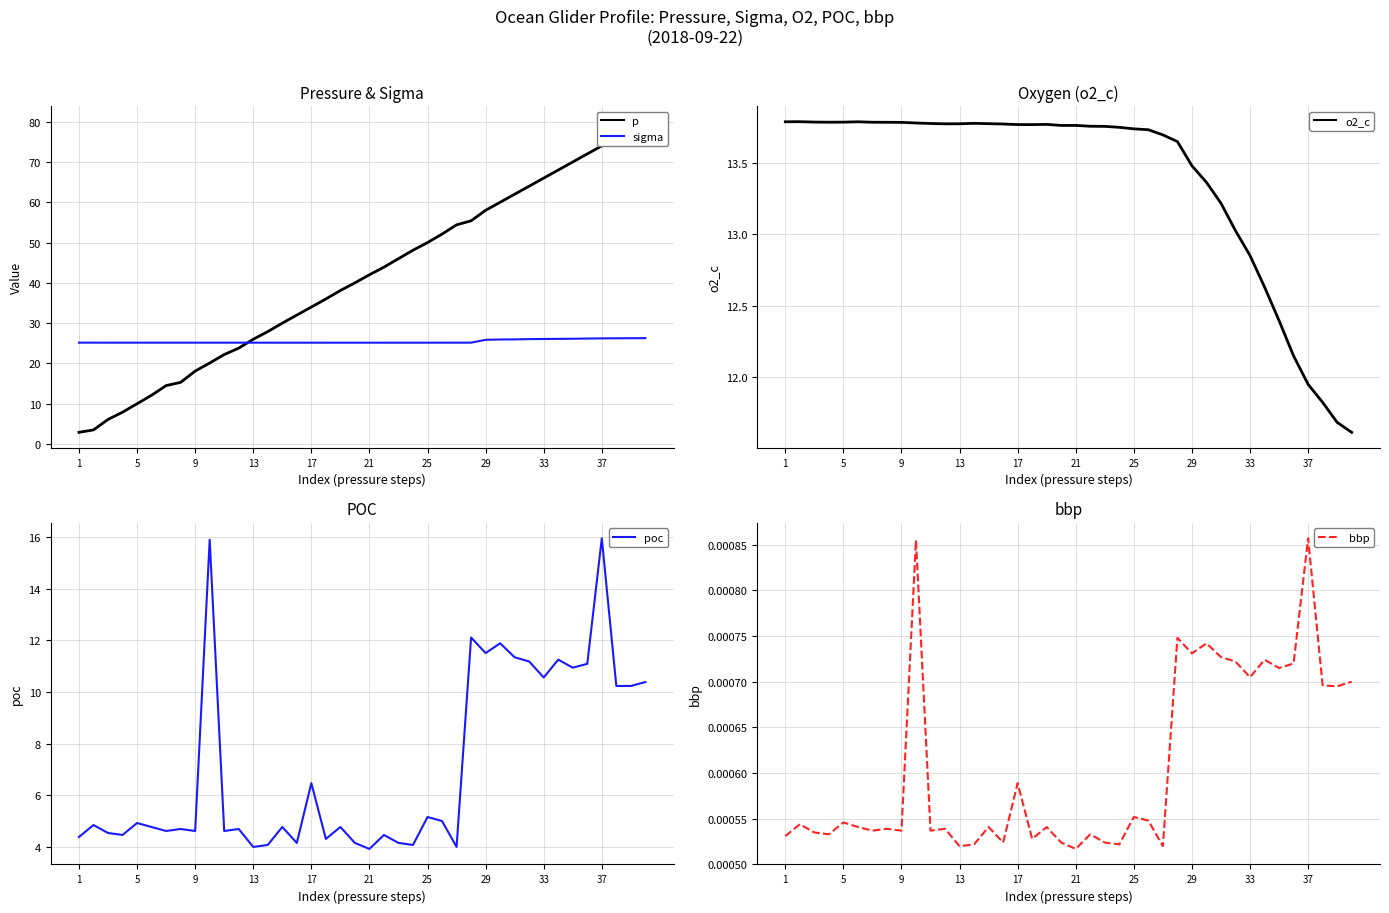

At which label is o2_c closest to 12?

37